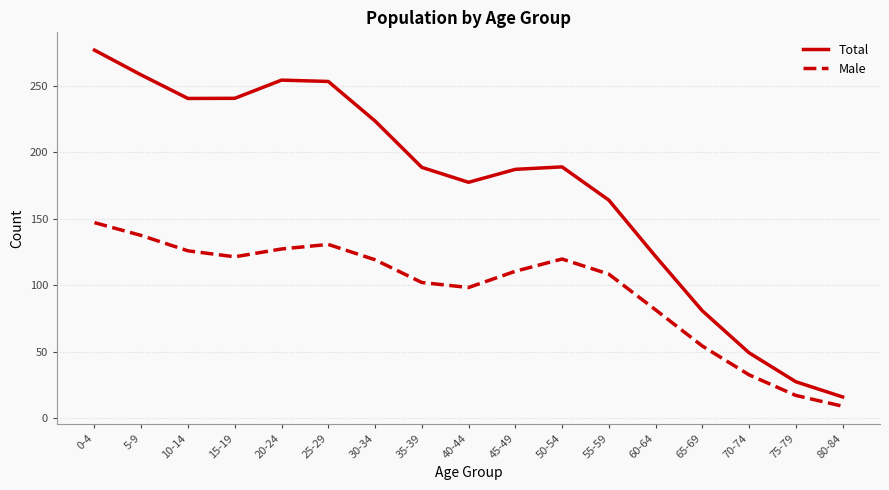

True or false: Male has a value of 54.4 at 65-69.

True